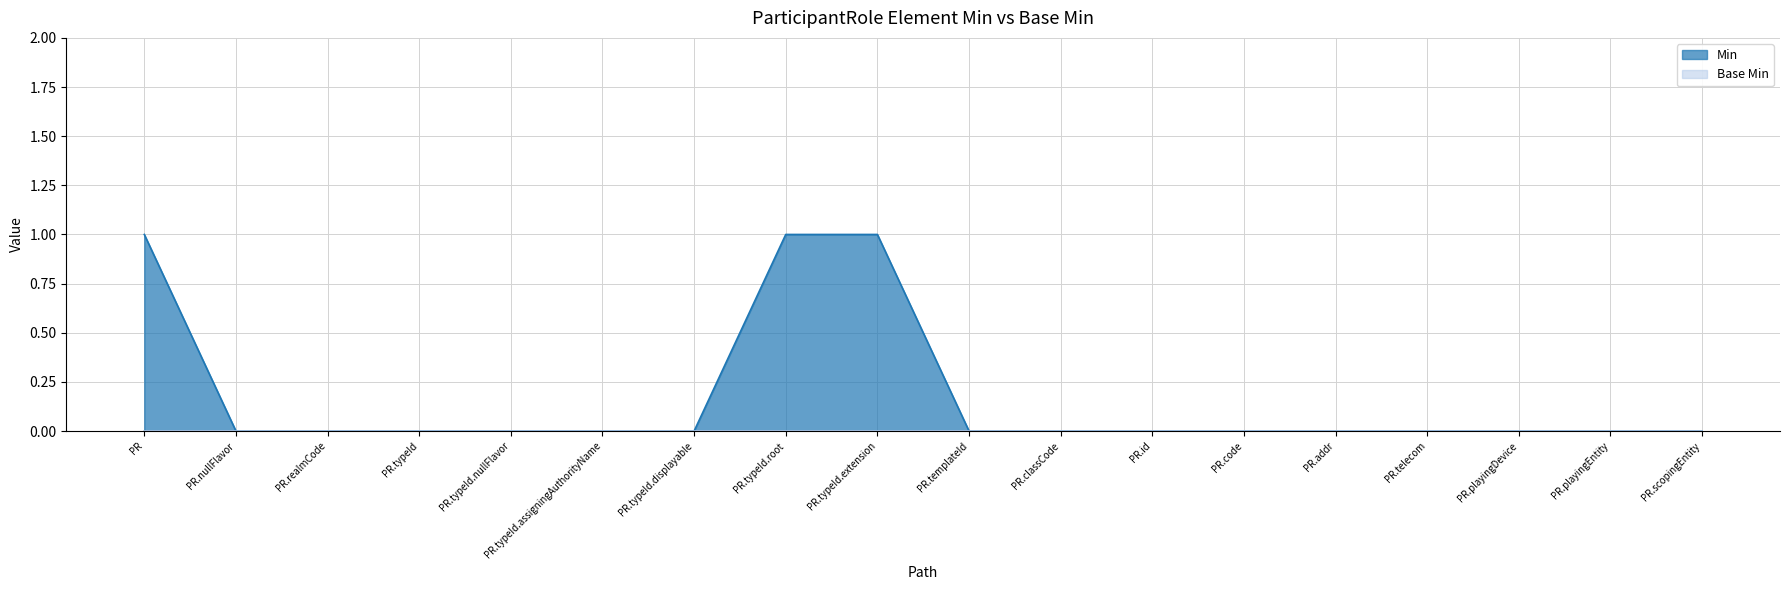

Which series has the largest total across all categories?

Min